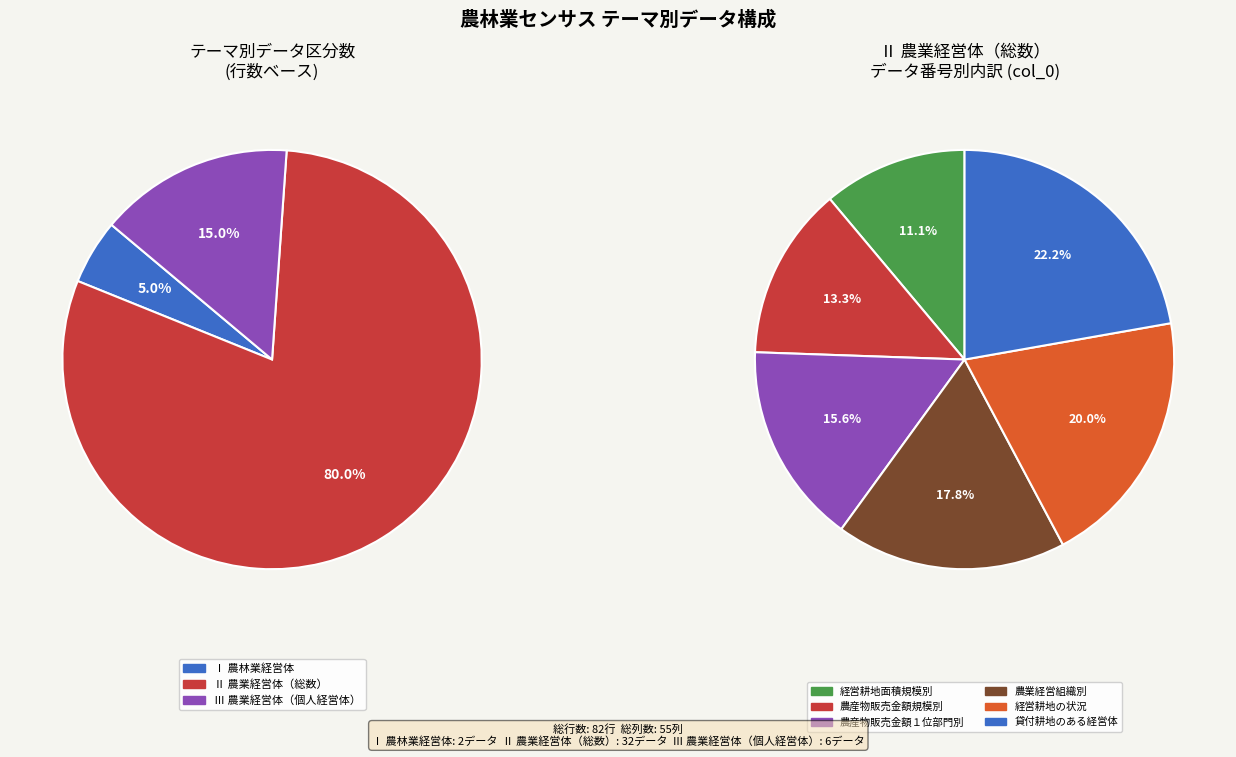

Combined, do Ⅱ　農業経営体（総数） and Ⅰ　農林業経営体 account for over 50%?

Yes